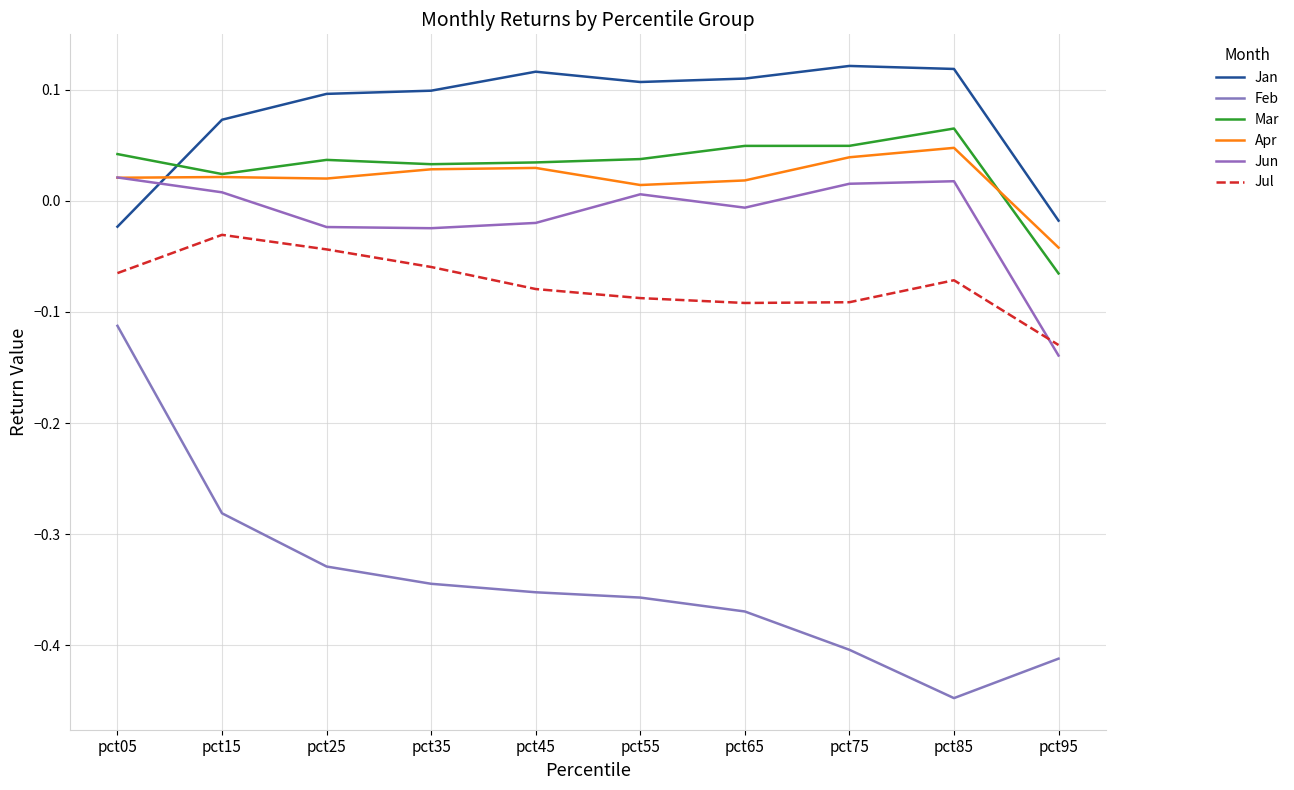

Does the chart display data point markers on the line(s)?

No